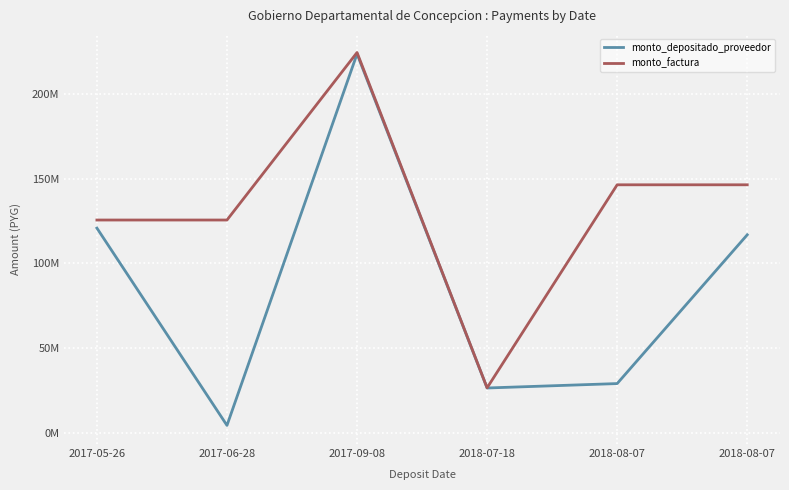

What are all the series names shown in the legend?

monto_depositado_proveedor, monto_factura